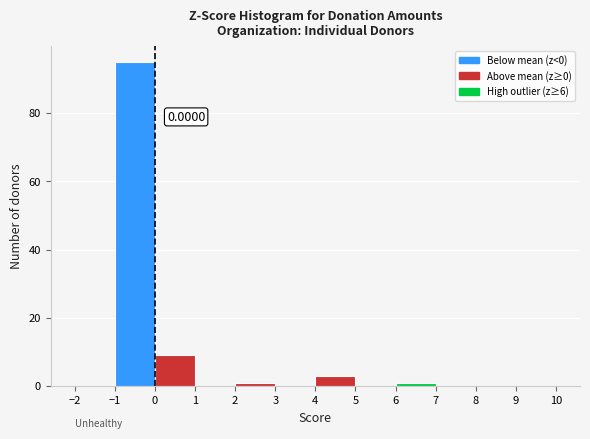

Over which range of the x-axis is the bar tallest?

-1 to 0